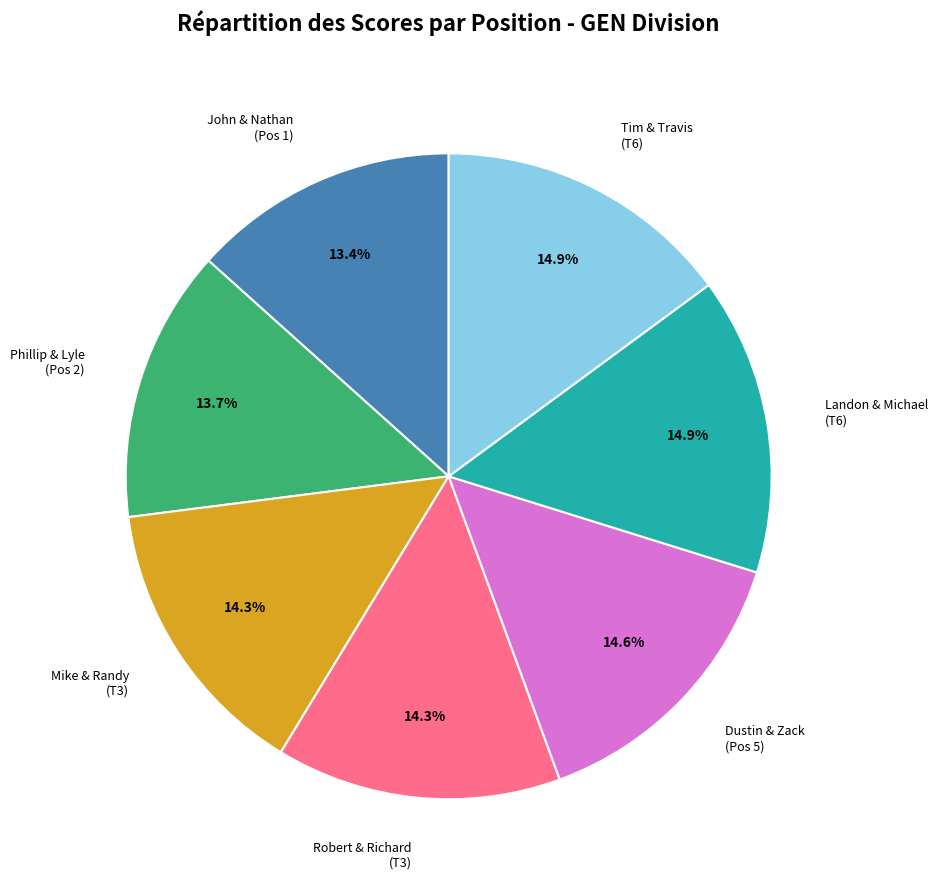

Is there any slice that represents more than half of the pie?

No